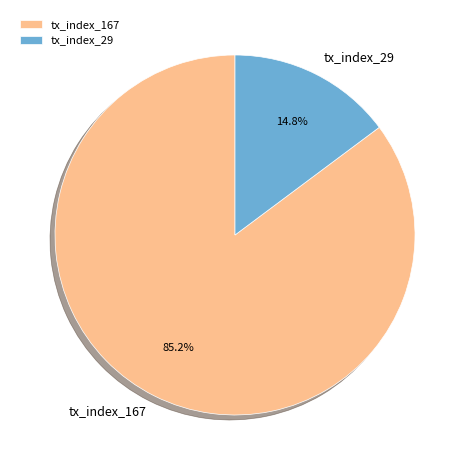

True or false: tx_index_29 accounts for 22% of the total.

False